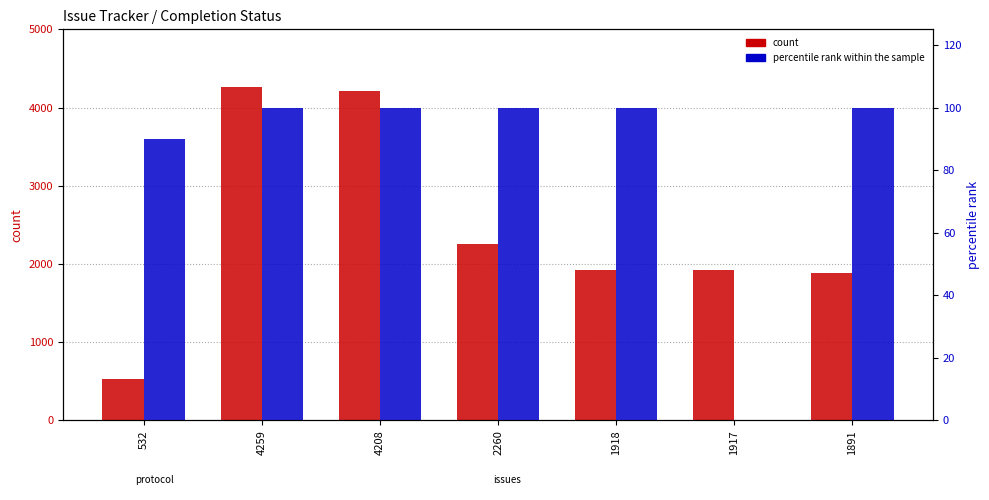

Which series changed the most between 4259 and 1917?

count